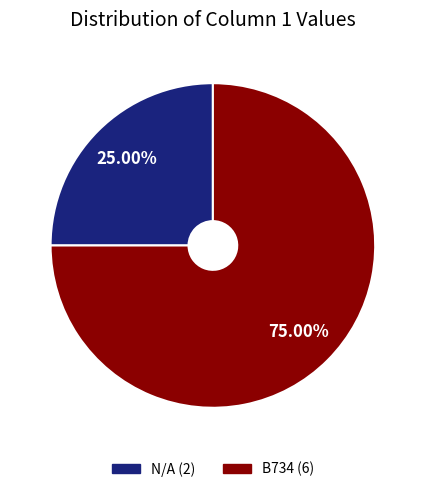

Is it true that N/A is 31% of the pie?

False